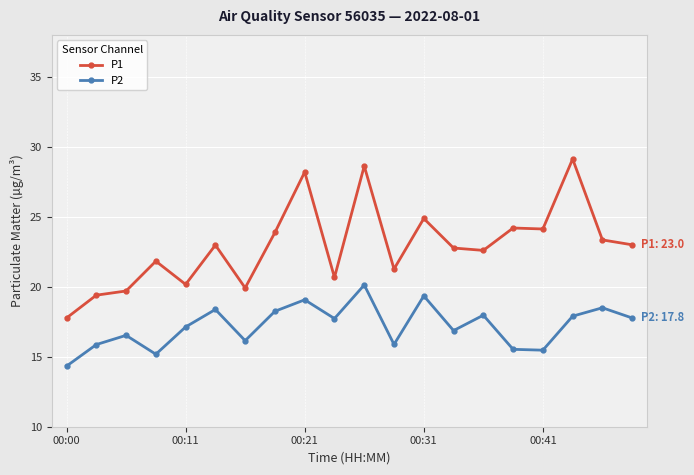

True or false: P2 has more than 1 interior local peaks.

True